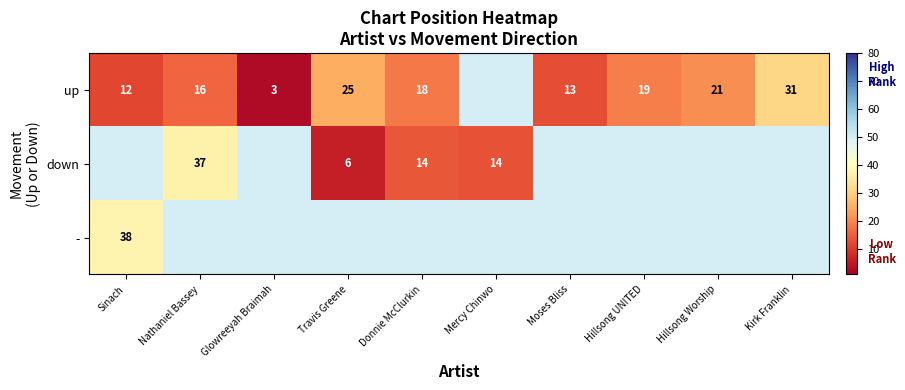

What is the sum of the up values at Moses Bliss and Sinach?

25